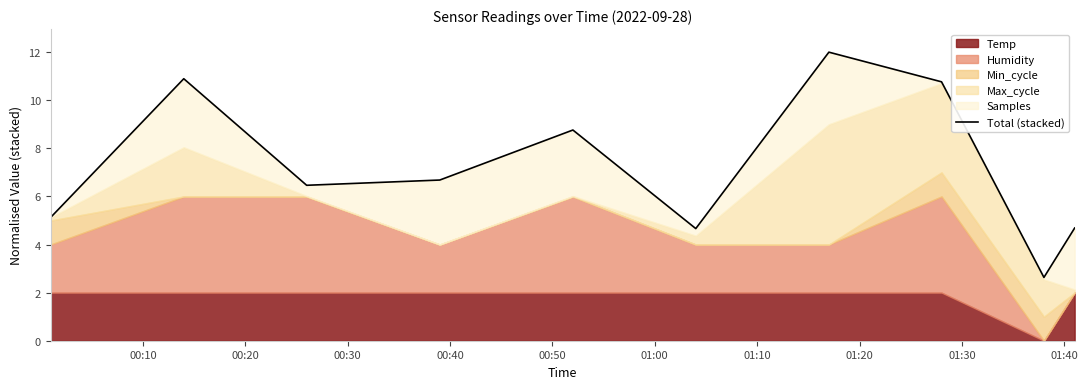

True or false: the data shows 7.3 at 01:40.

False